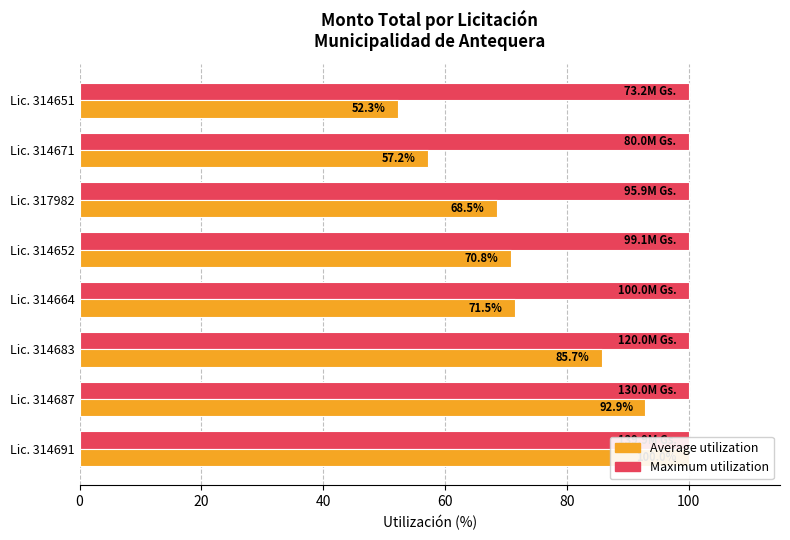

How many bars are there in each group?

2